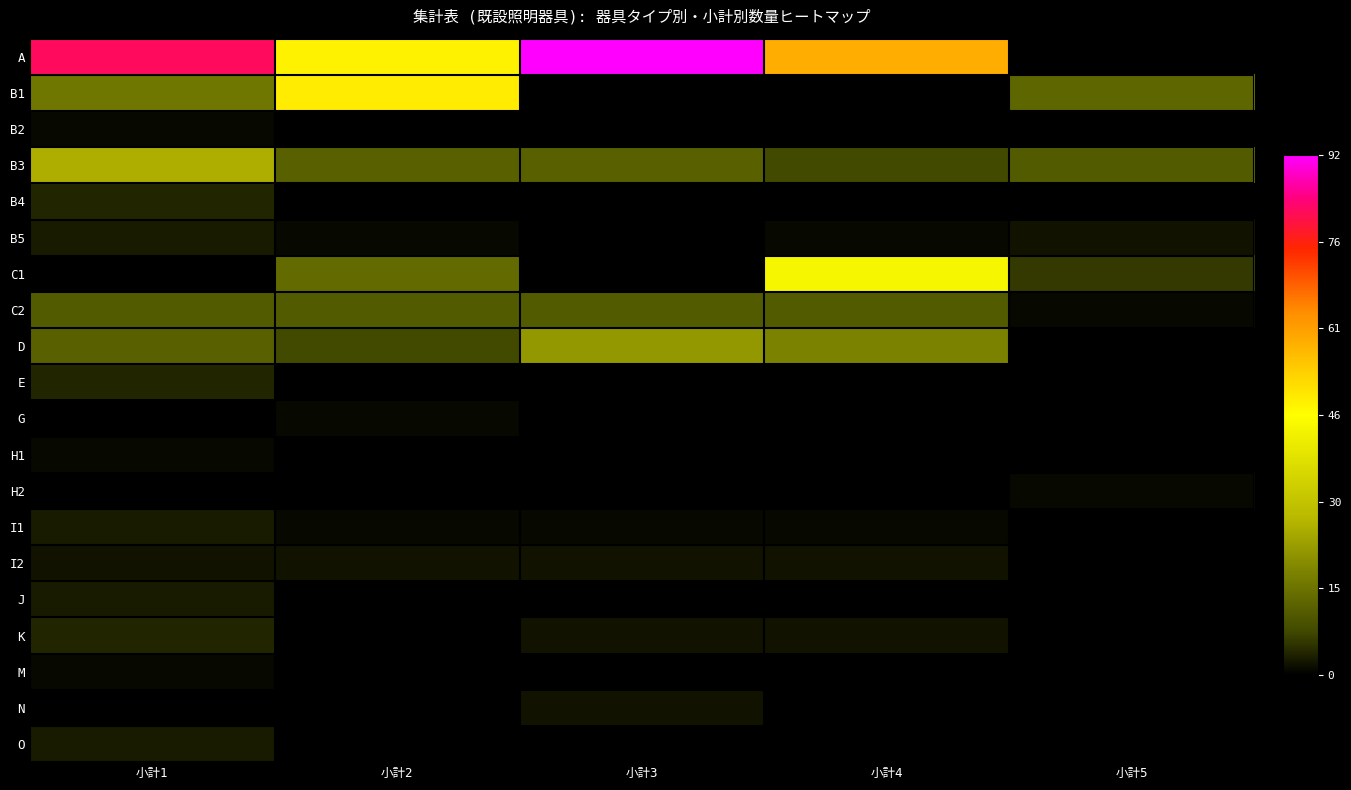

Reading left to right, extract all data points from this chart.

A: 小計1=82	小計2=48	小計3=92	小計4=59	小計5=0
B1: 小計1=16	小計2=49	小計3=0	小計4=0	小計5=13
B2: 小計1=1	小計2=0	小計3=0	小計4=0	小計5=0
B3: 小計1=26	小計2=12	小計3=12	小計4=8	小計5=11
B4: 小計1=4	小計2=0	小計3=0	小計4=0	小計5=0
B5: 小計1=3	小計2=1	小計3=0	小計4=1	小計5=2
C1: 小計1=0	小計2=14	小計3=0	小計4=44	小計5=6
C2: 小計1=11	小計2=11	小計3=11	小計4=11	小計5=1
D: 小計1=12	小計2=8	小計3=22	小計4=18	小計5=0
E: 小計1=4	小計2=0	小計3=0	小計4=0	小計5=0
G: 小計1=0	小計2=1	小計3=0	小計4=0	小計5=0
H1: 小計1=1	小計2=0	小計3=0	小計4=0	小計5=0
H2: 小計1=0	小計2=0	小計3=0	小計4=0	小計5=1
I1: 小計1=3	小計2=1	小計3=1	小計4=1	小計5=0
I2: 小計1=2	小計2=2	小計3=2	小計4=2	小計5=0
J: 小計1=3	小計2=0	小計3=0	小計4=0	小計5=0
K: 小計1=4	小計2=0	小計3=2	小計4=2	小計5=0
M: 小計1=1	小計2=0	小計3=0	小計4=0	小計5=0
N: 小計1=0	小計2=0	小計3=2	小計4=0	小計5=0
O: 小計1=3	小計2=0	小計3=0	小計4=0	小計5=0